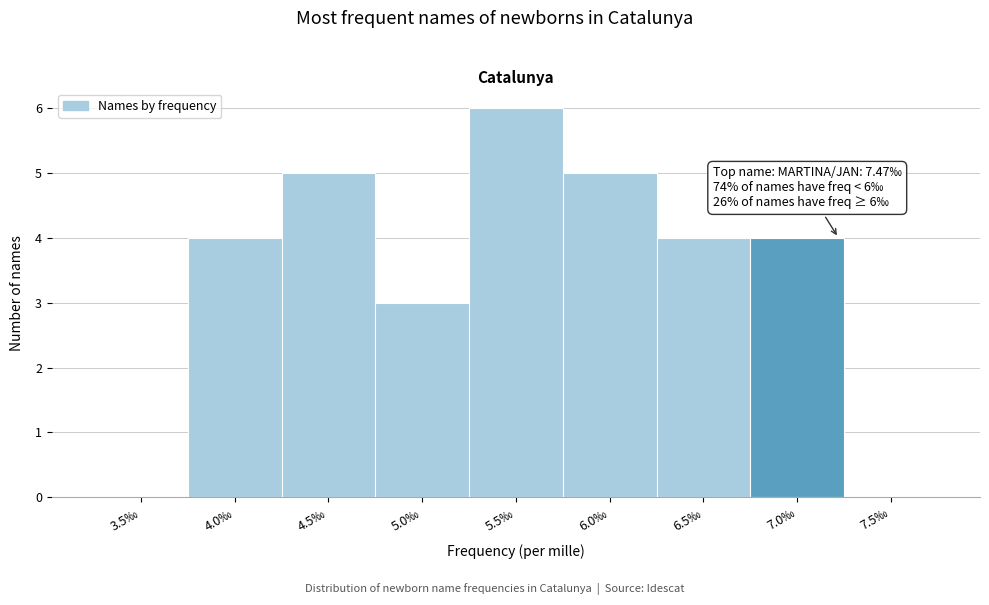

Reading left to right, transcribe all the data shown in this chart.

3.5‰=0	4.0‰=4	4.5‰=5	5.0‰=3	5.5‰=6	6.0‰=5	6.5‰=4	7.0‰=4	7.5‰=0